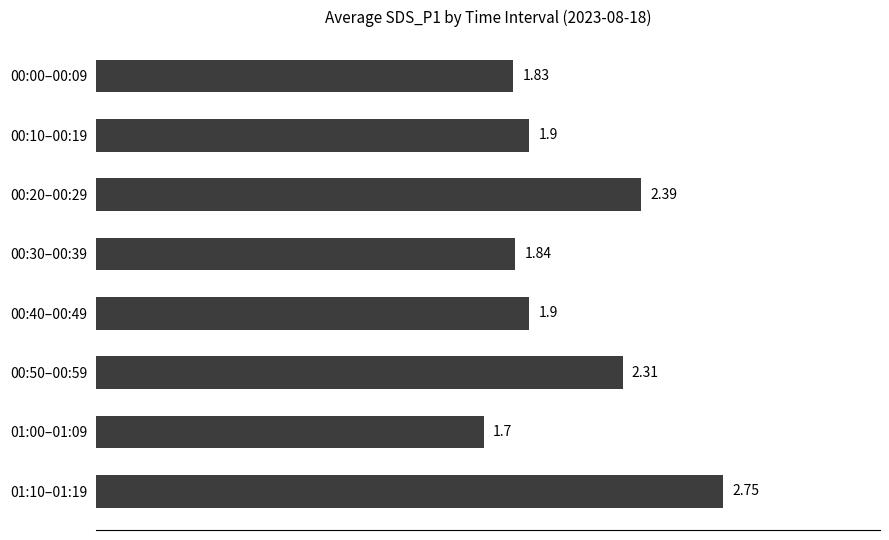

What is the sum of all values?

16.6